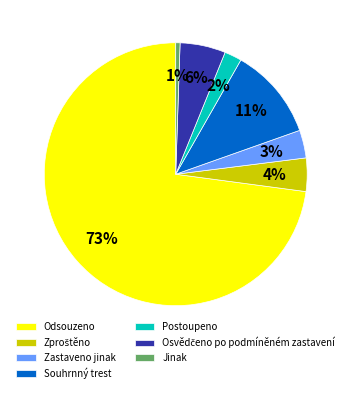

Does Zastaveno jinak represent more than half of the total?

No